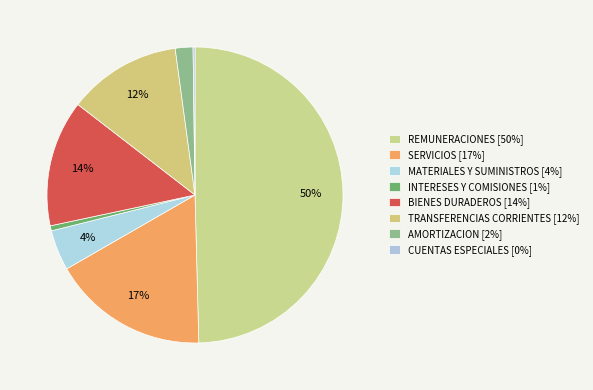

Which slice is the smallest?

CUENTAS ESPECIALES